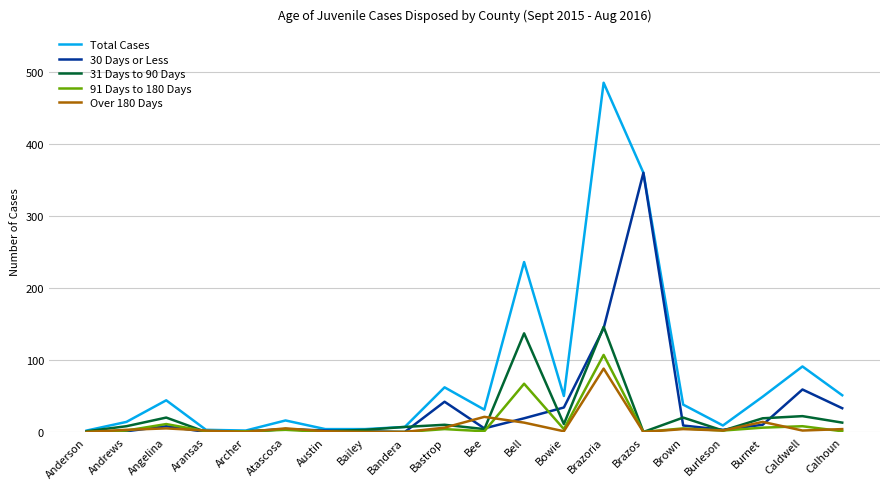

Is it true that 30 Days or Less equals 578 at Brazos?

False